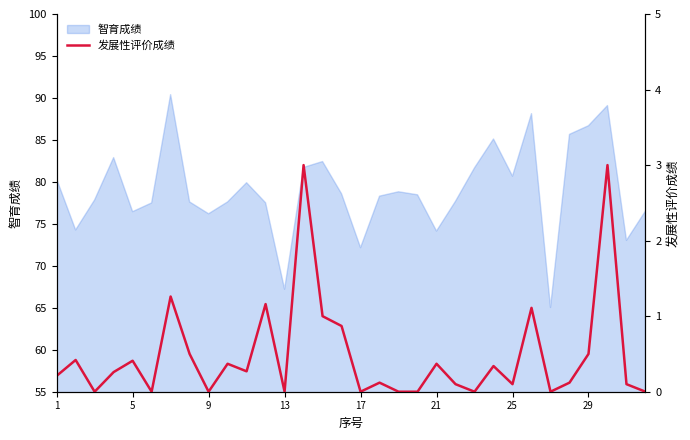

The 智育成绩 series shows 80.7 at 25. True or false?

True